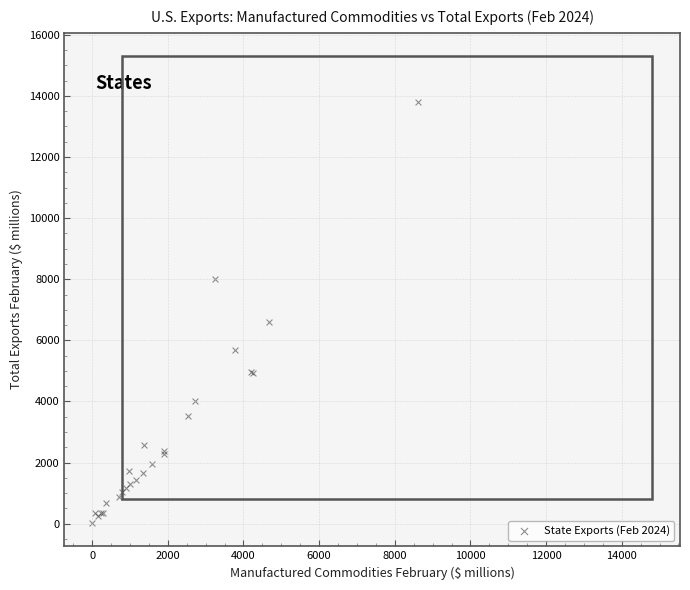

What Y value in the scatter plot is closest to 6910?

6597.1